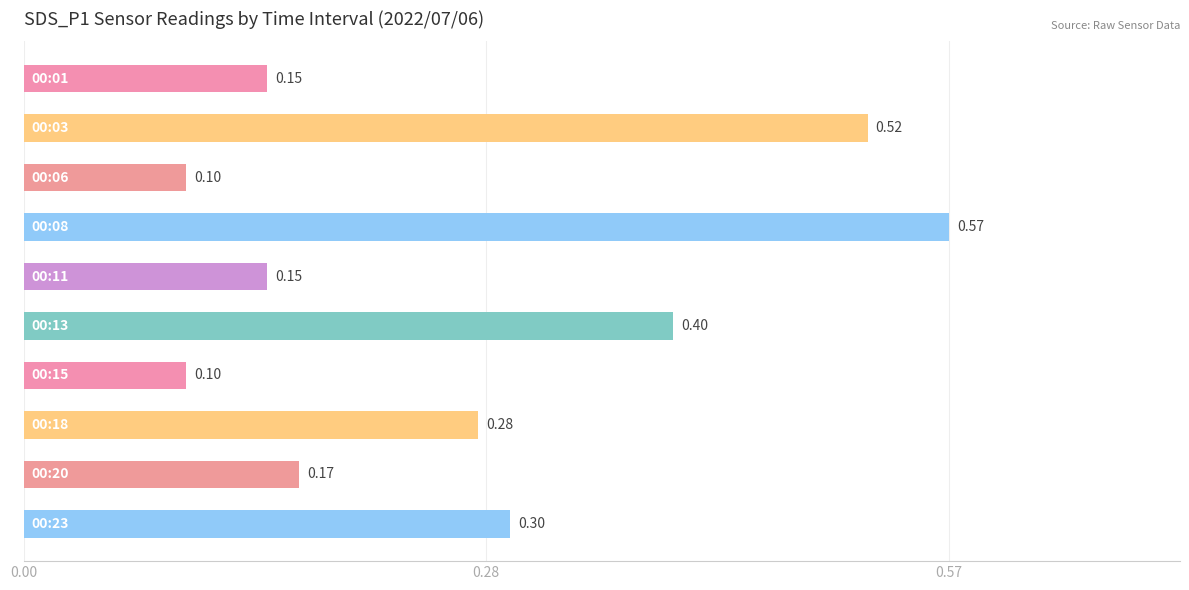

What is the difference between the second highest and second lowest values?

0.4